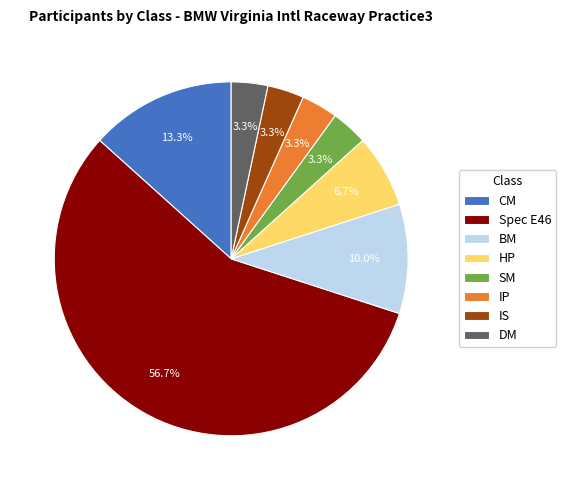

What percentage is the SM slice, to the nearest percent?

3%